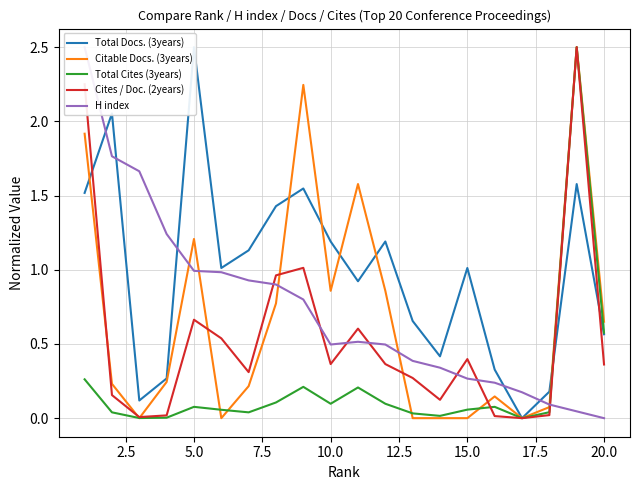

At how many categories does at least one series exceed 0?

20